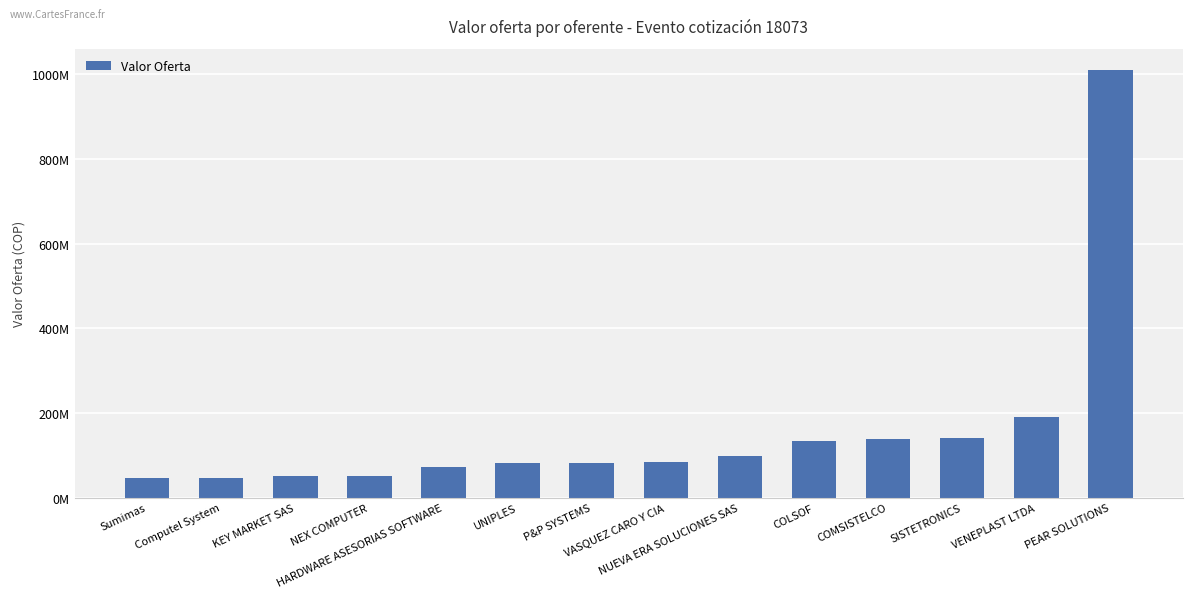

Reading left to right, transcribe all the data shown in this chart.

Sumimas=45462538.6	Computel System=46475606.8	KEY MARKET SAS=50342432.4	NEX COMPUTER=51749915.5	HARDWARE ASESORIAS SOFTWARE=72810619.2	UNIPLES=82093036.7	P&P SYSTEMS=82702552.2	VASQUEZ CARO Y CIA=84600048.5	NUEVA ERA SOLUCIONES SAS=98651000.0	COLSOF=133022188.4	COMSISTELCO=139363214.9	SISTETRONICS=141827319.2	VENEPLAST LTDA=191649051.1	PEAR SOLUTIONS=1009576086.5